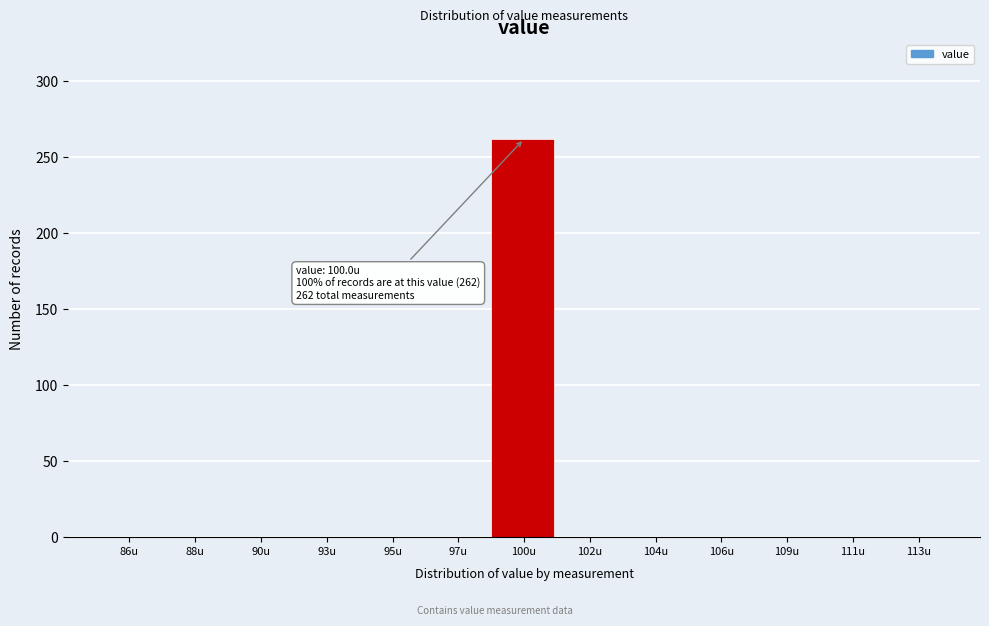

Reading left to right, transcribe all the data shown in this chart.

86u=0	88u=0	90u=0	93u=0	95u=0	97u=0	100u=262	102u=0	104u=0	106u=0	109u=0	111u=0	113u=0